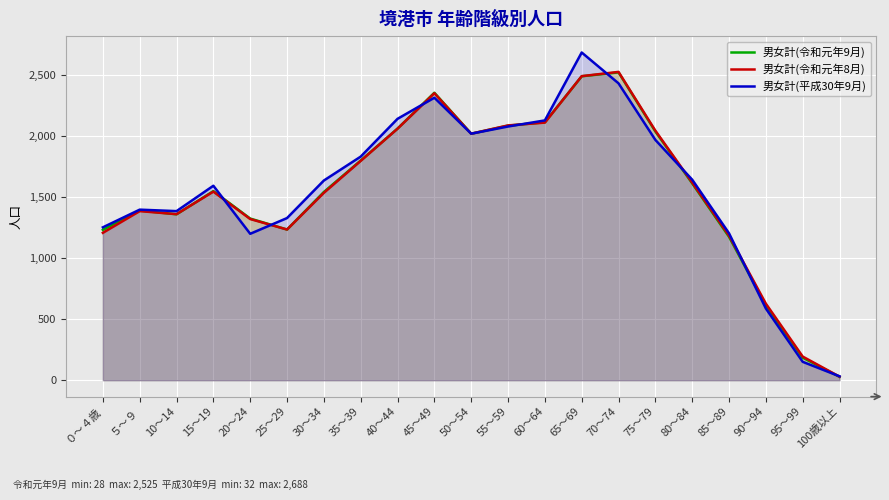

What is the highest value of the 男女計(平成30年9月) series?

2688